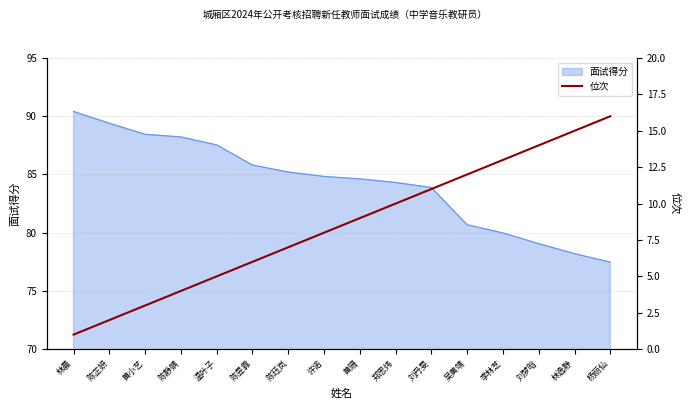

Which label corresponds to the smallest value in the chart?

林晨